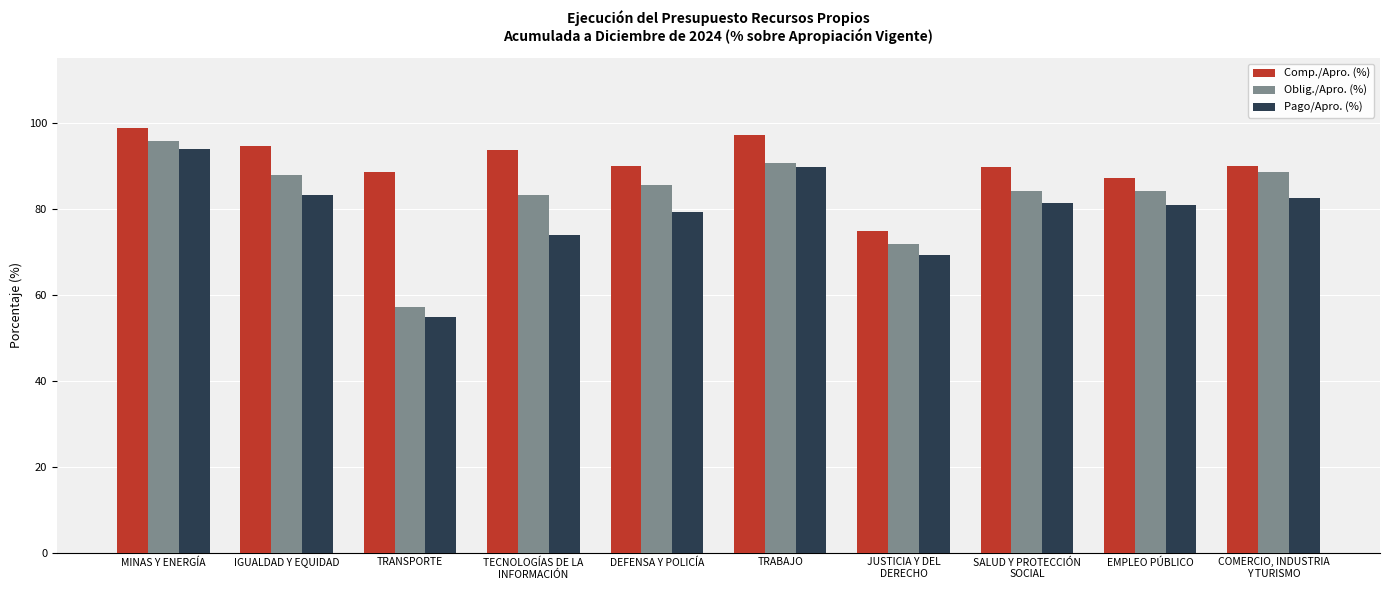

What is the label of the 1st bar from the left?

MINAS Y ENERGÍA